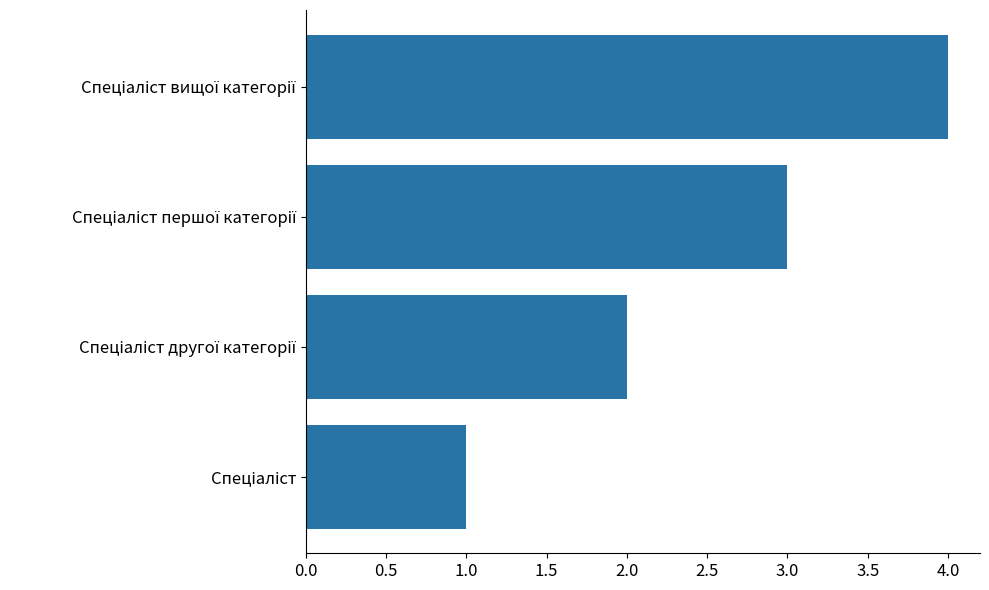

What is the difference between the maximum and minimum values?

3